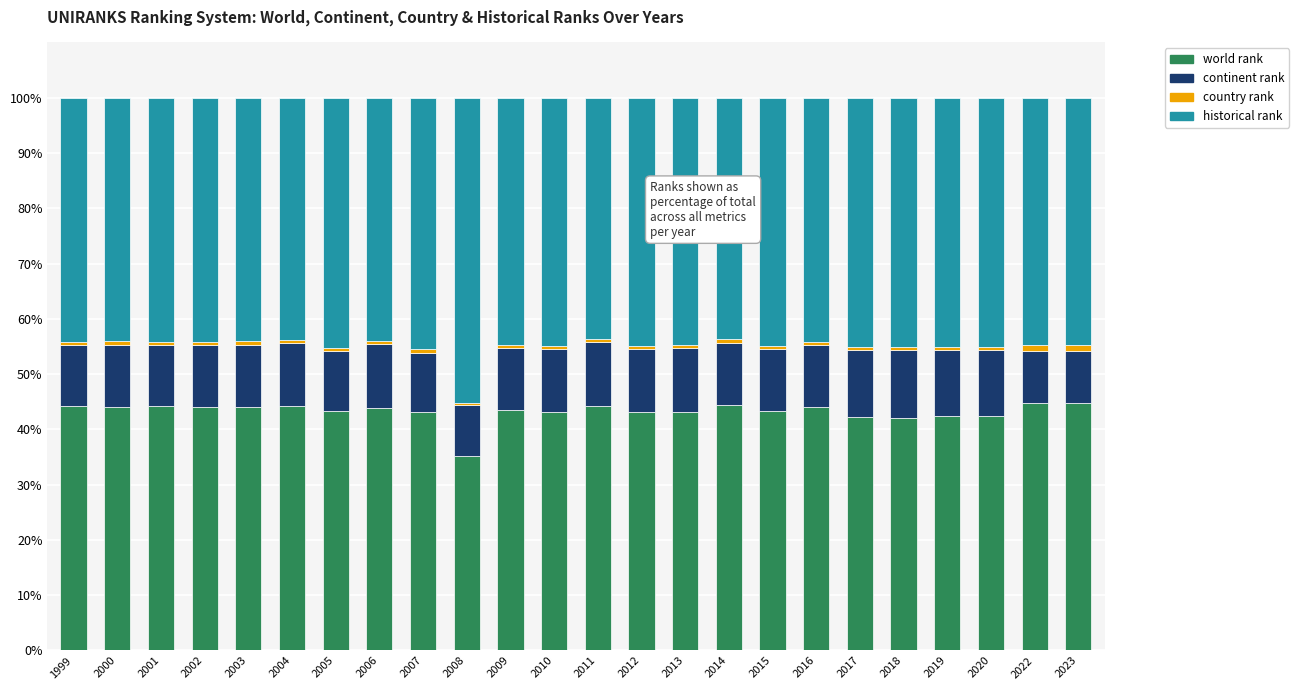

What is the lowest value of the world rank series?

35.1